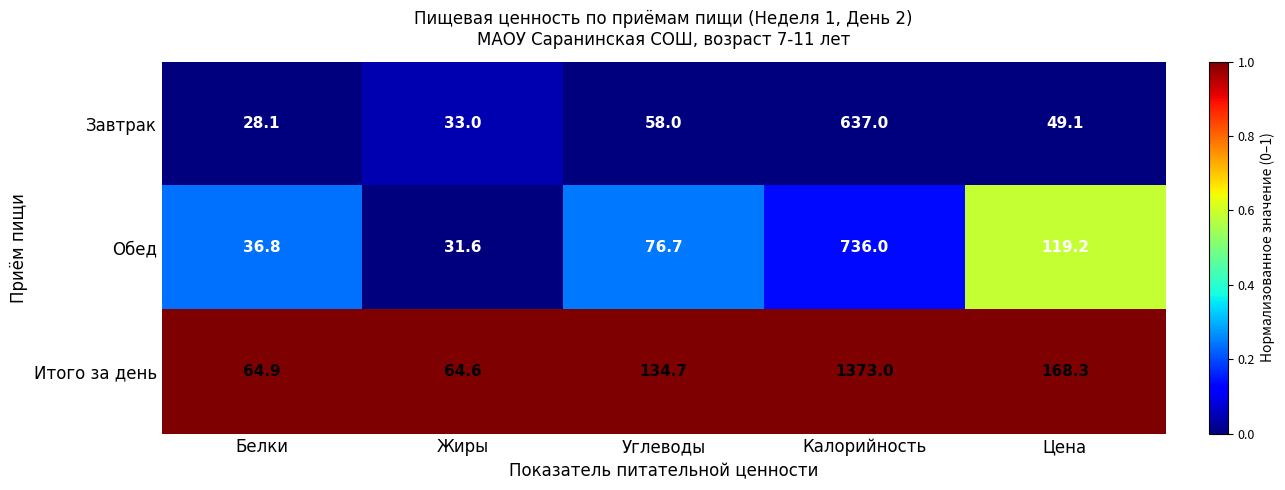

Is it true that Итого за день equals 64.6 at Жиры?

True